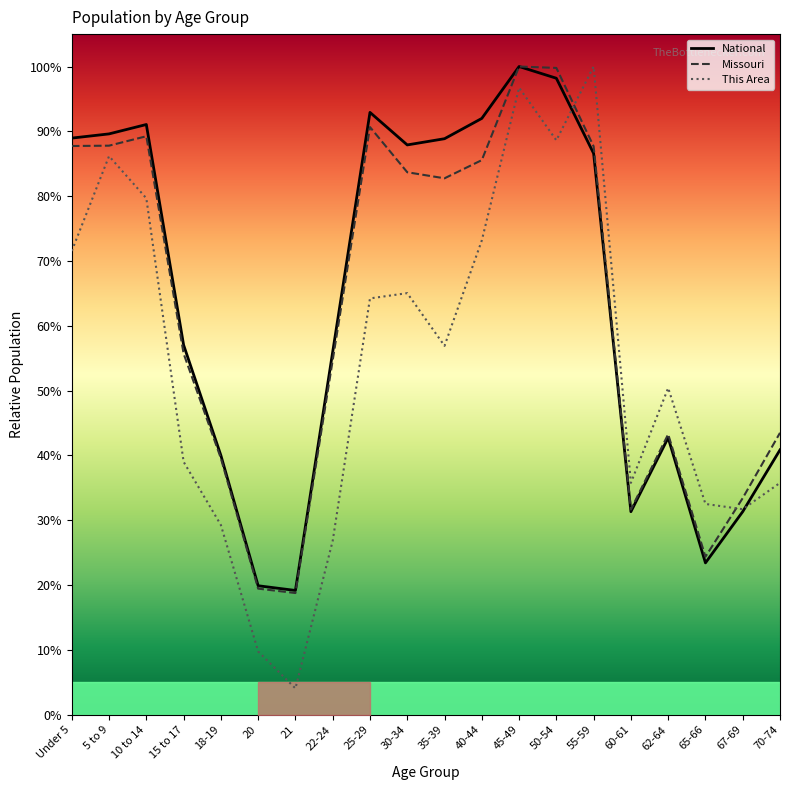

What is the sum of the Missouri values at 30-34 and 67-69?

1.2